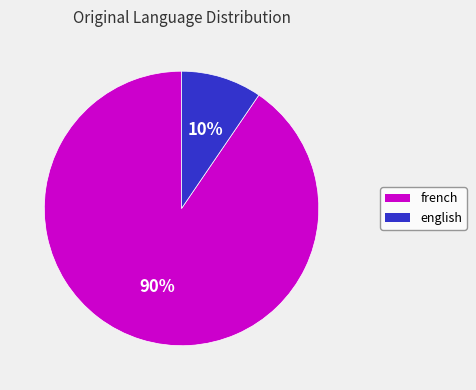

Rank the categories by value from highest to lowest.

french, english